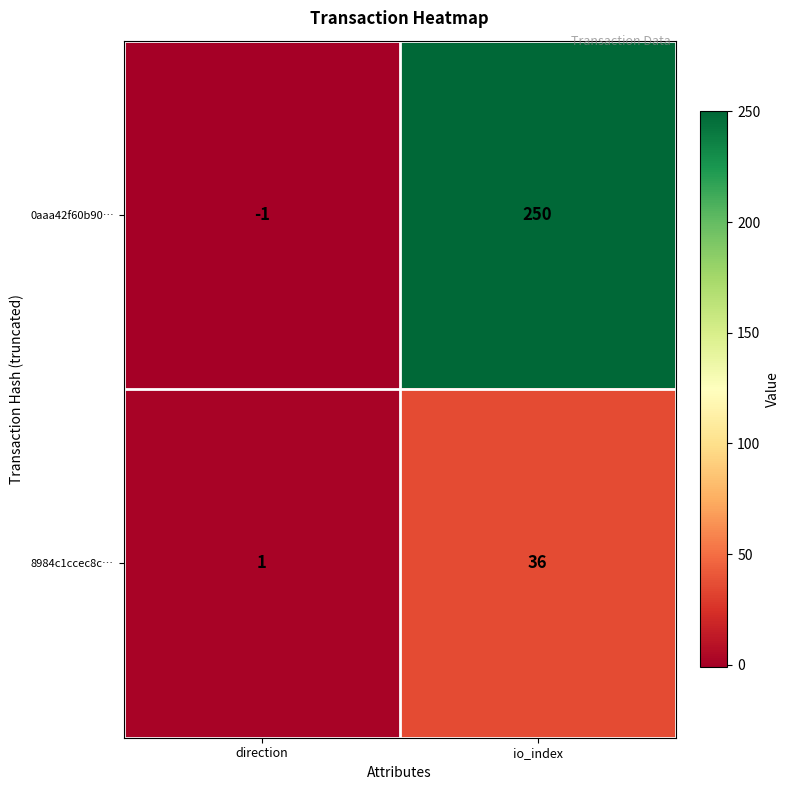

List the series in order of their peak value, highest first.

0aaa42f60b90…, 8984c1ccec8c…